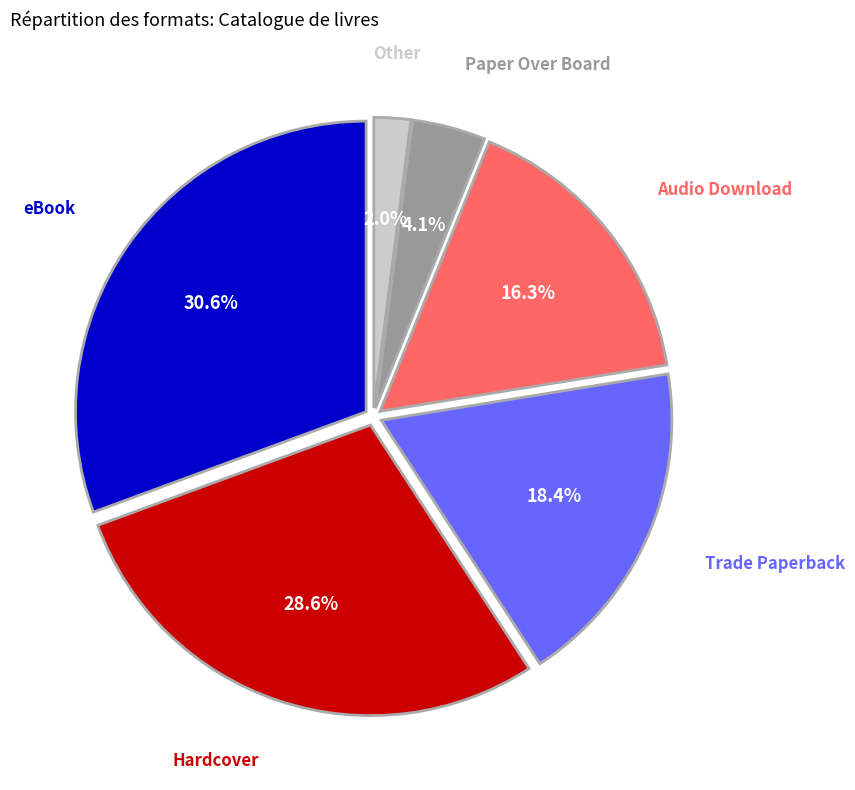

Which slice is the largest?

eBook